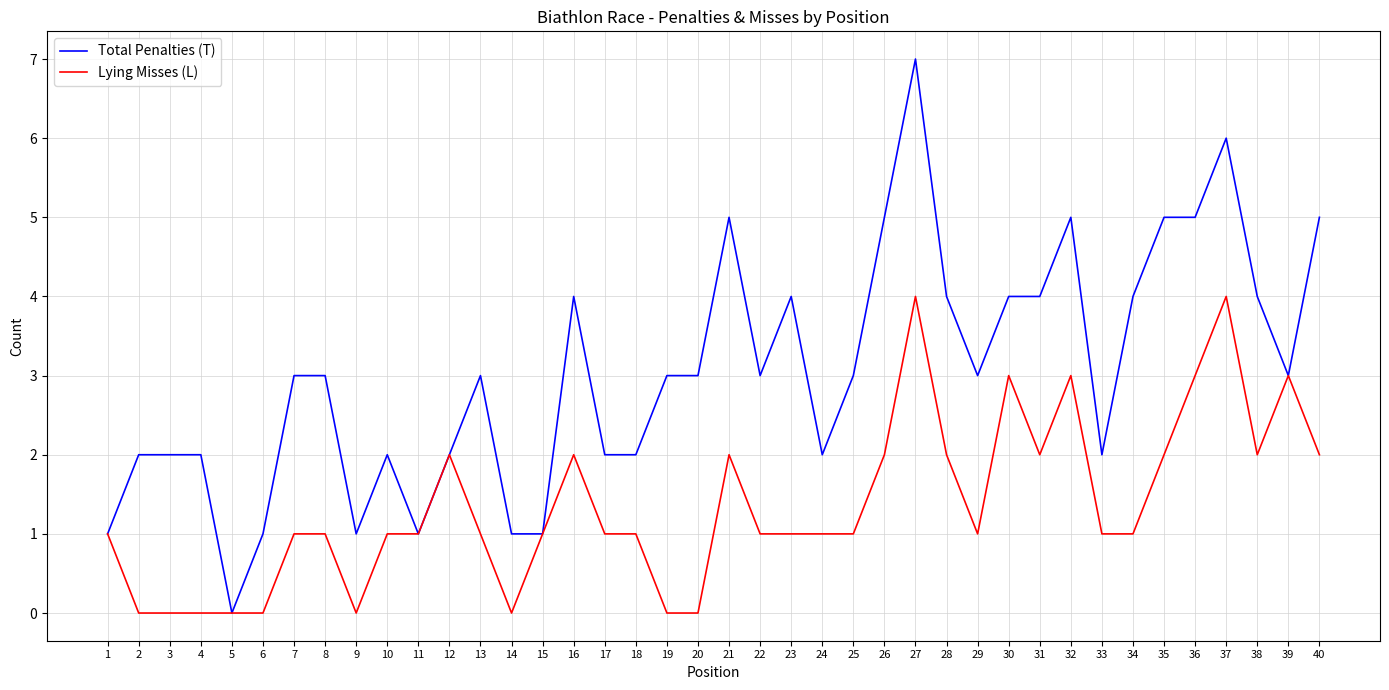

What is the difference between the Lying Misses (L) values at 1 and 4?

1